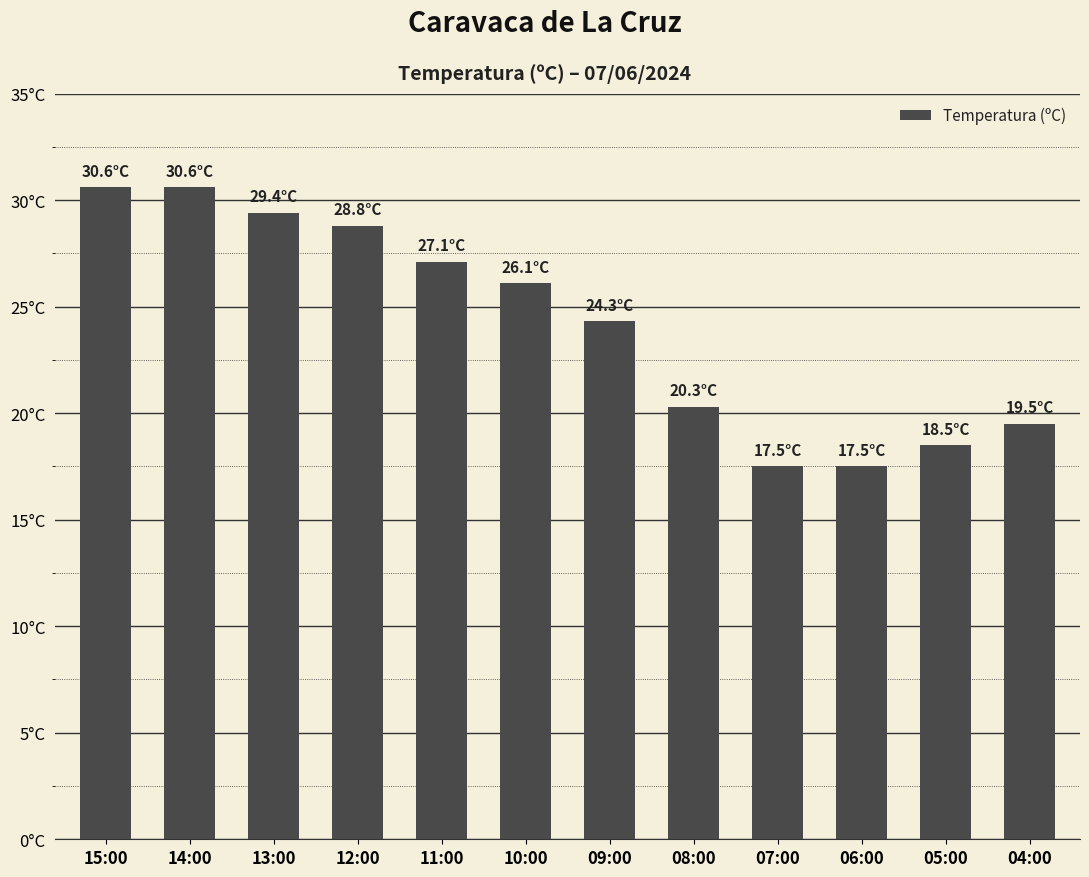

Which category has the lowest value across all series?

07:00